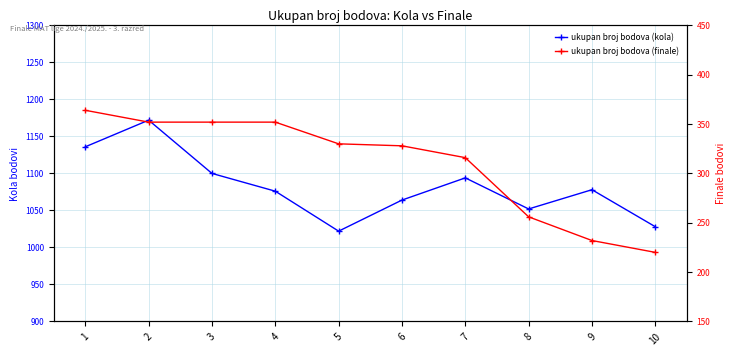

What is the highest value of the ukupan broj bodova (kola) series?

1172